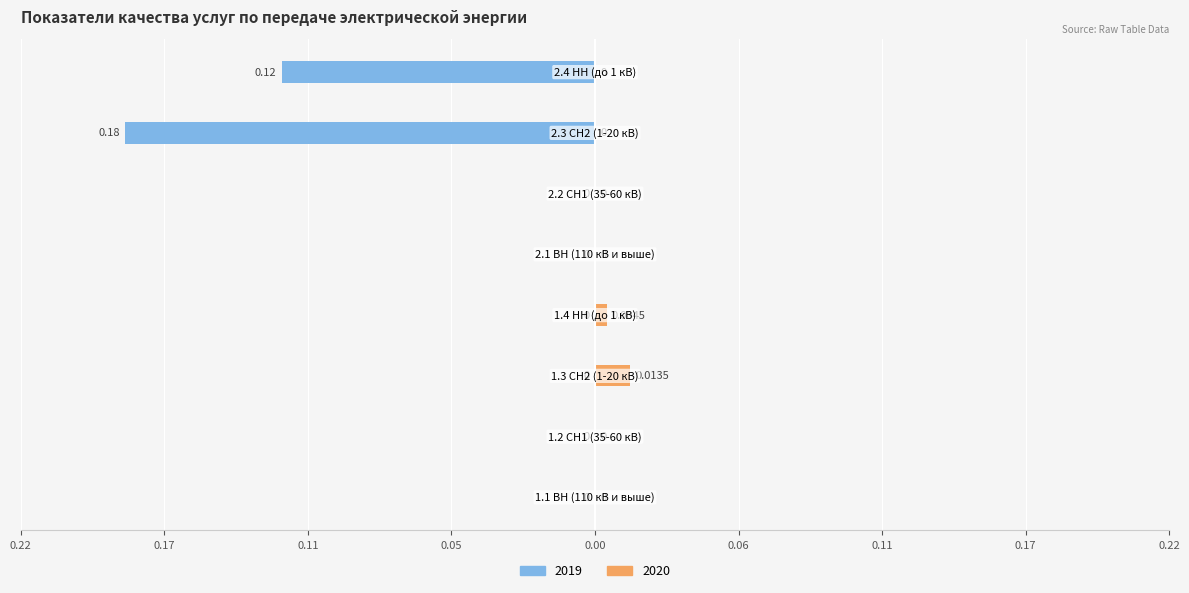

How many categories are shown in the chart?

8